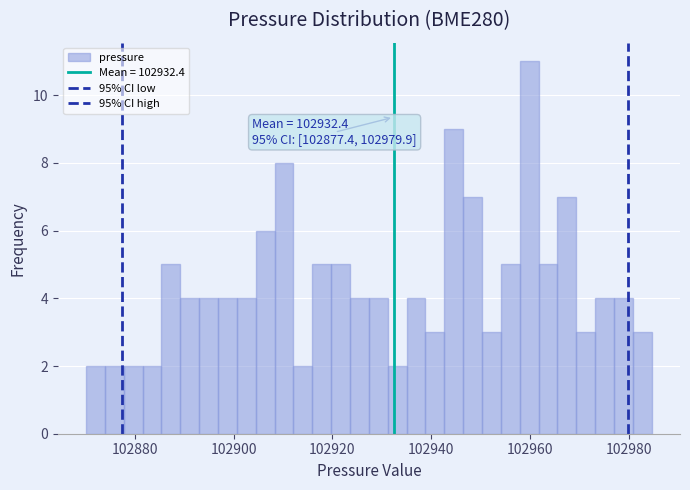

Around what value on the x-axis is the tallest bar? Give the approximate position of its centre, as read against the axis.

102960